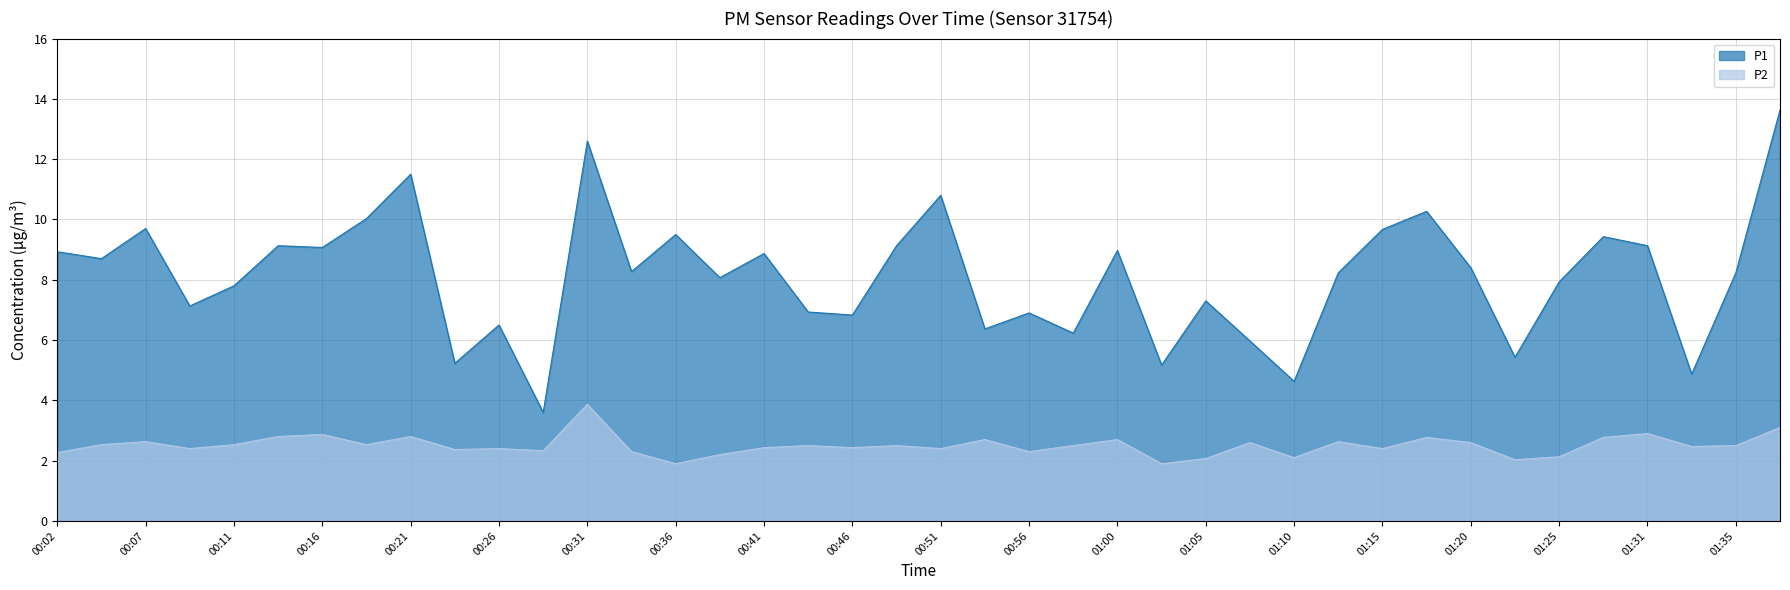

What value does the P1 series have at 00:11?

7.8